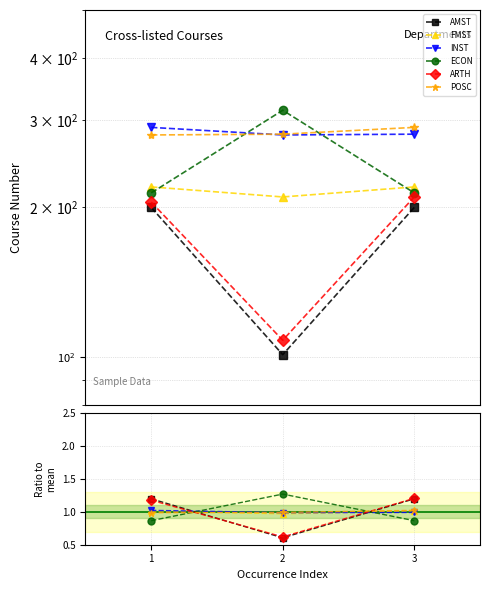

Reading left to right, transcribe all the data shown in this chart.

AMST: 1.2	0.6	1.2
FMST: 1.0	1.0	1.0
INST: 1.0	1.0	1.0
ECON: 0.9	1.3	0.9
ARTH: 1.2	0.6	1.2
POSC: 1.0	1.0	1.0